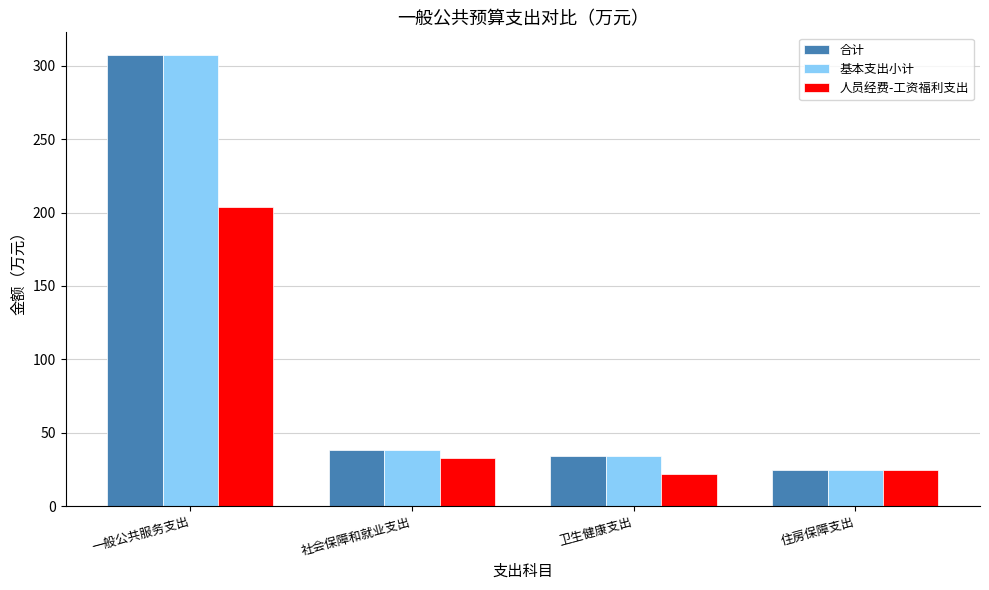

How many bars are there in each group?

3